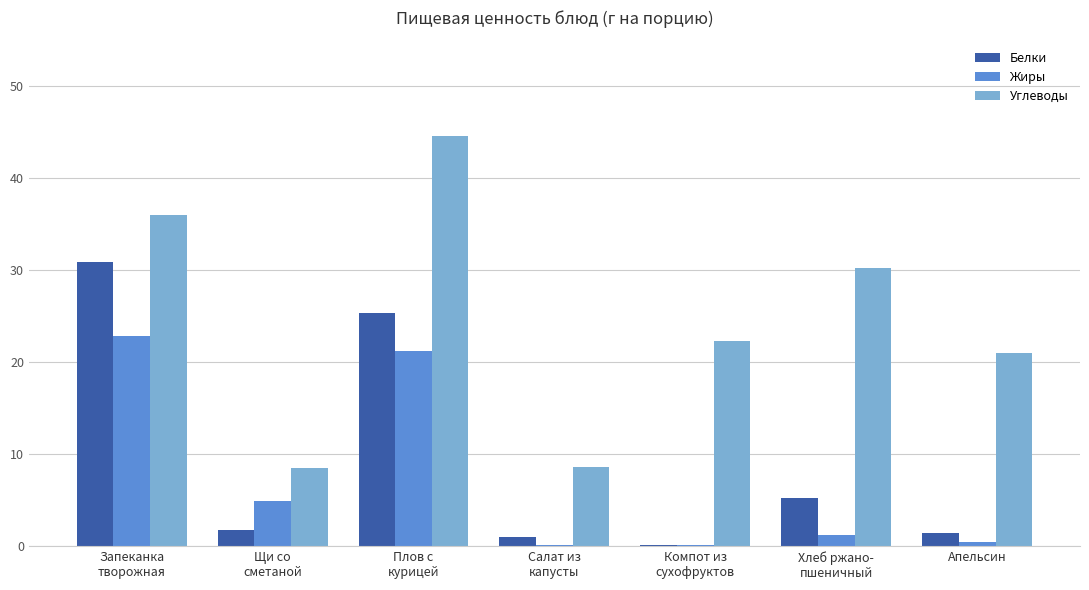

At how many categories does at least one series exceed 40?

1